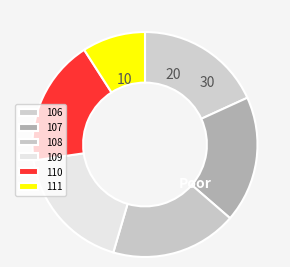

How many segments does this pie chart have?

6